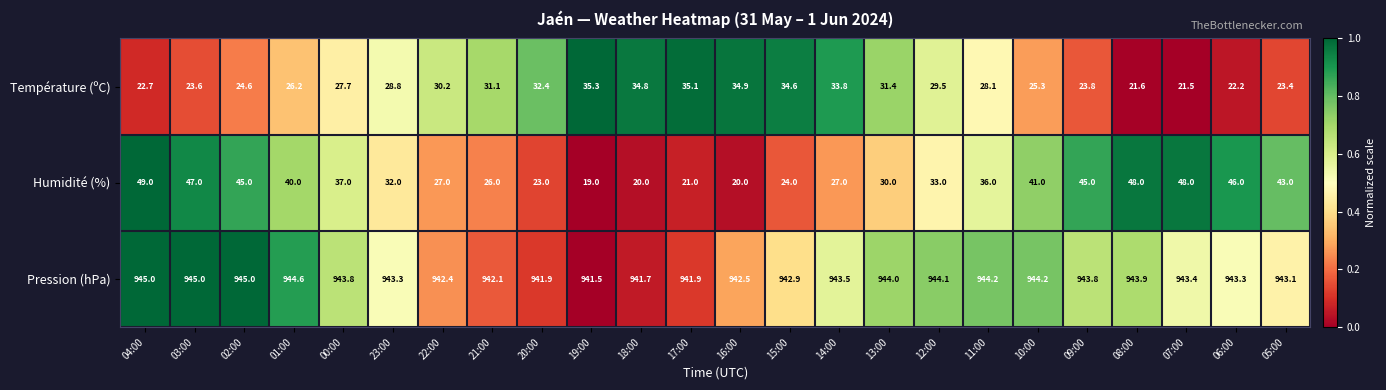

The value of Pression (hPa) at 22:00 is 280.6. True or false?

False